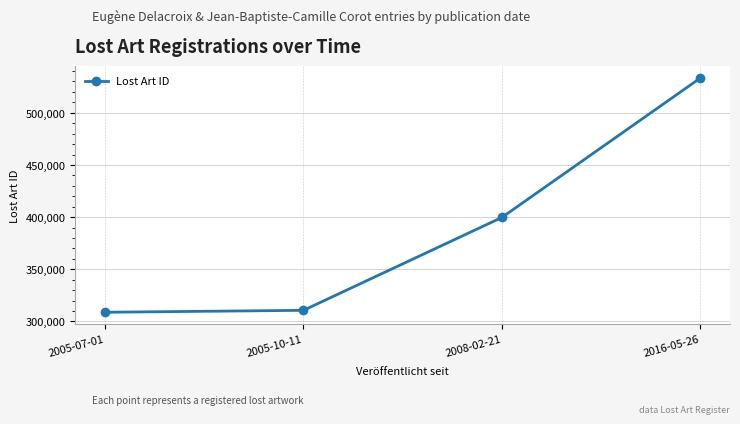

Reading left to right, extract all data points from this chart.

308784	310630	399653	533248